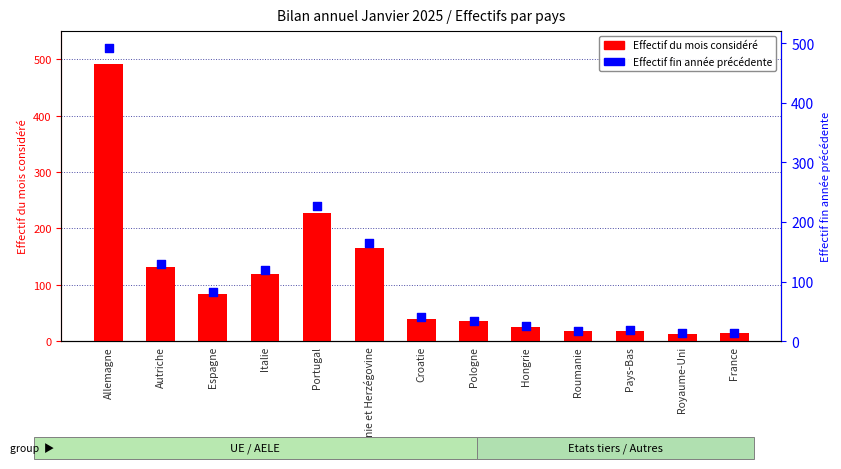

At how many categories does at least one series exceed 112?

5